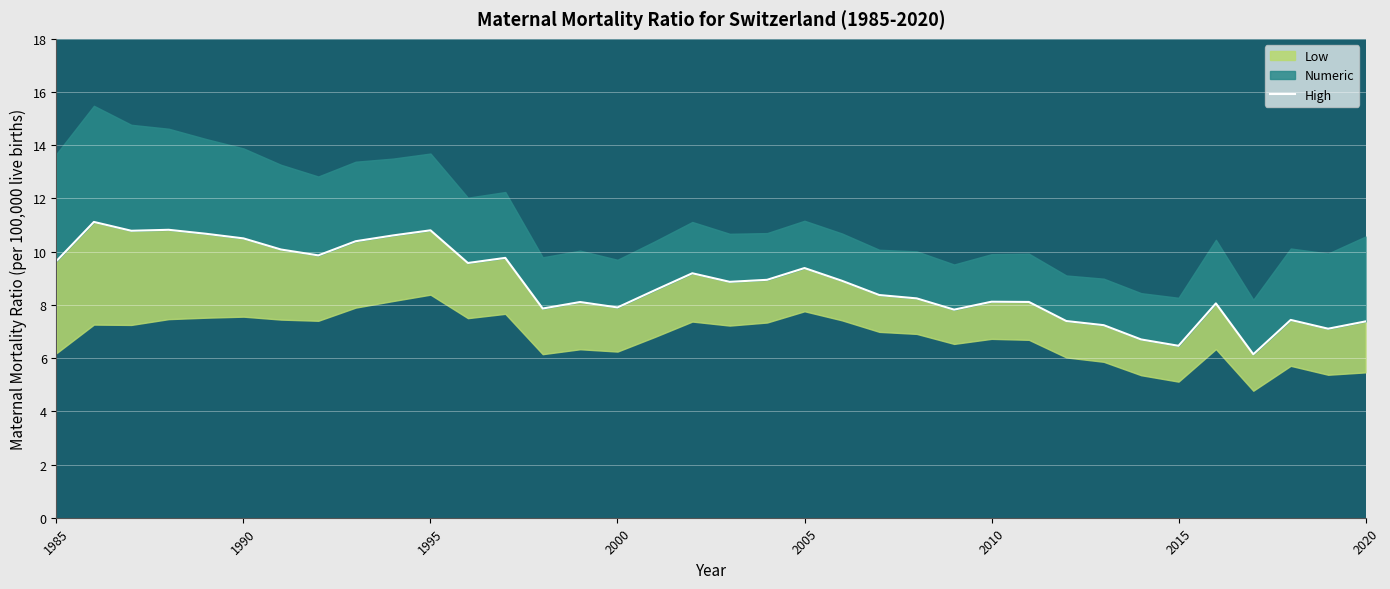

How many values are below 8?

11